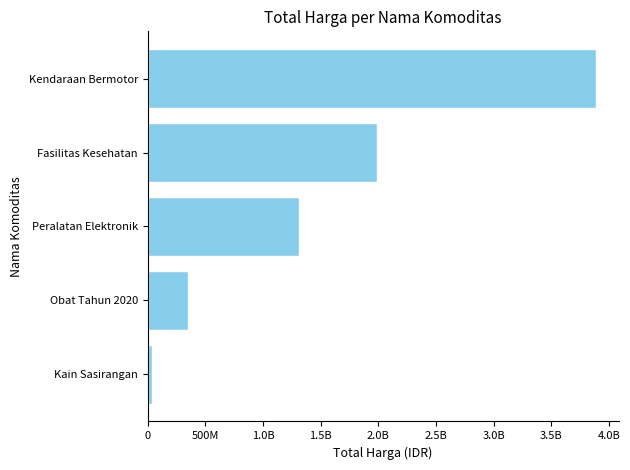

What is the smallest value displayed?

38075000